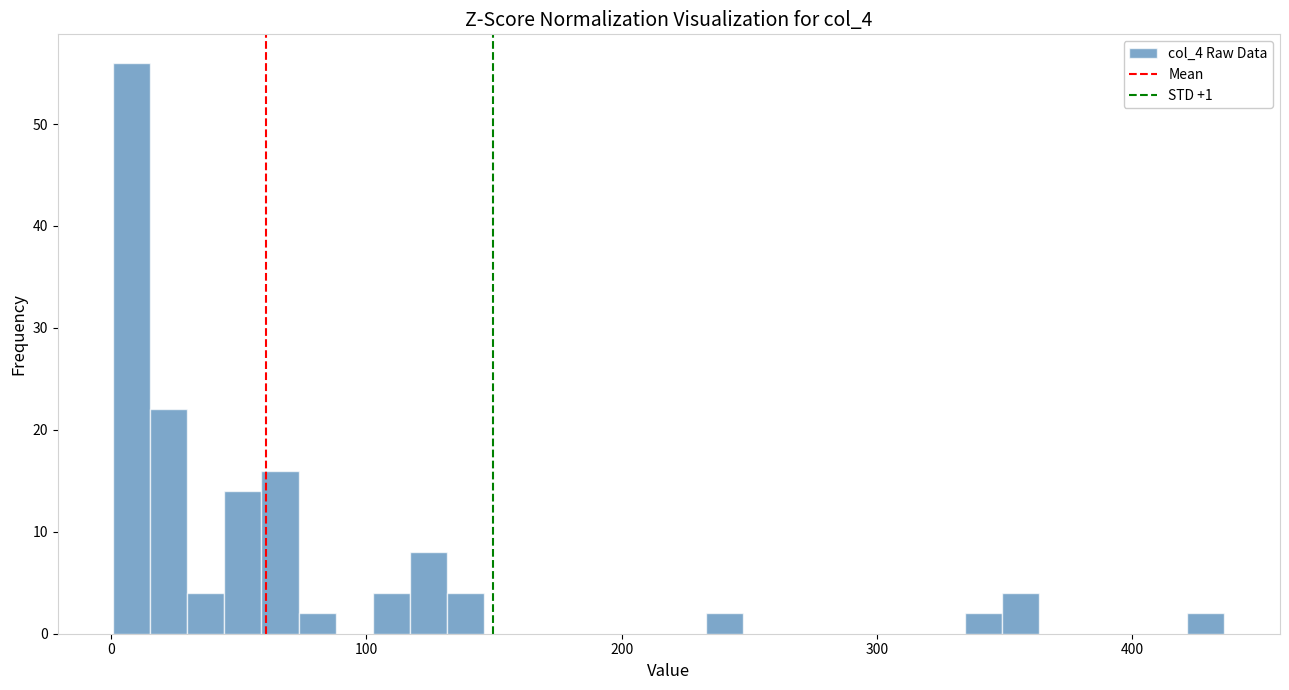

Around what value on the x-axis is the tallest bar? Give the approximate position of its centre, as read against the axis.

10